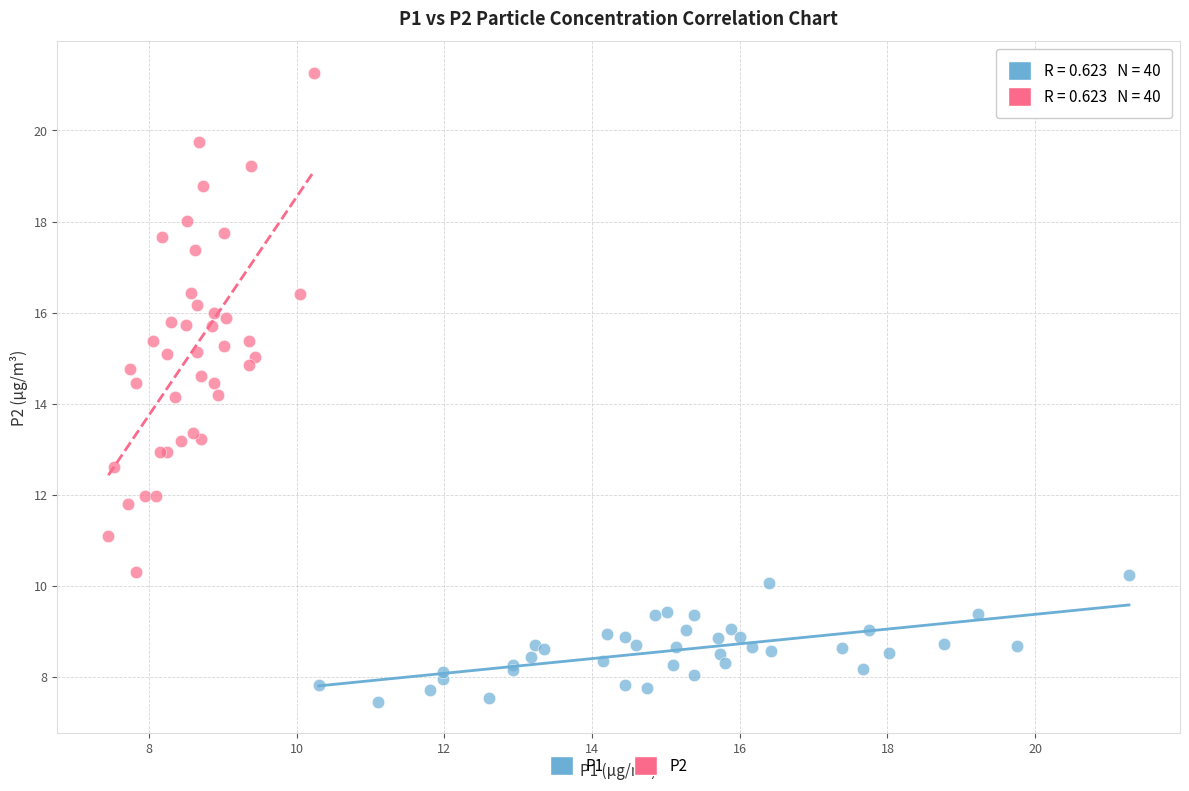

Which series reaches the maximum Y coordinate?

P2